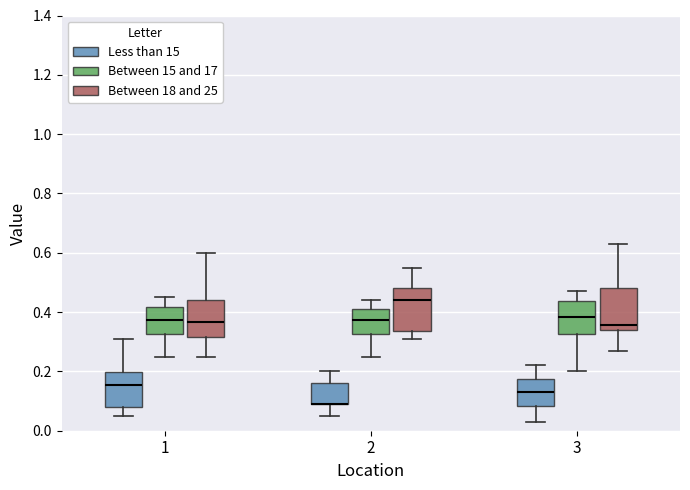

Where does the median line of the box for 1 (Less than 15) sit on the y-axis? The values are not printed on the chart, so give them approximately, as read against the axis.

0.16